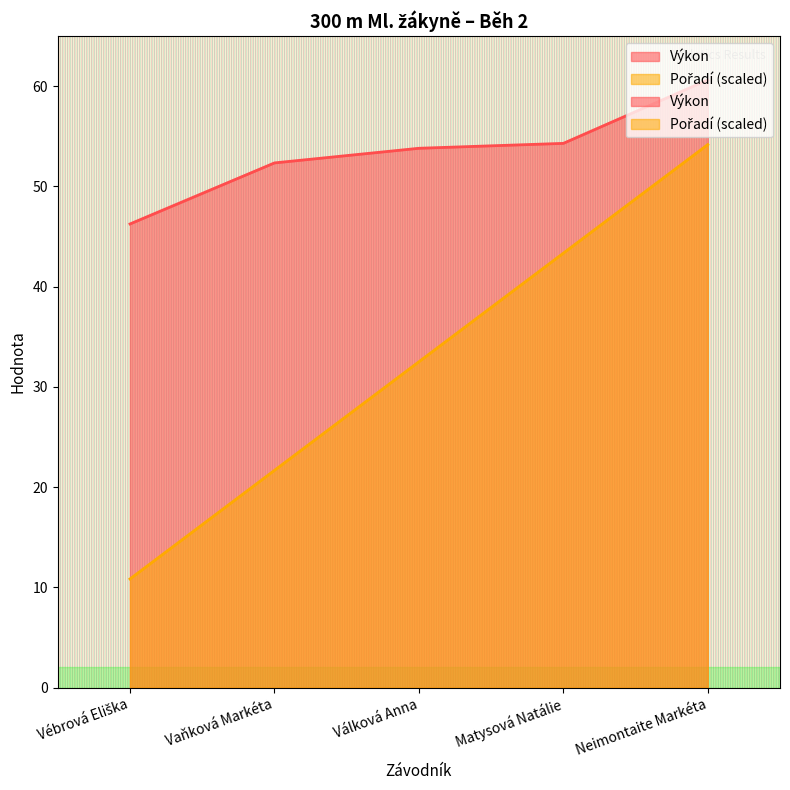

At which category does the chart reach its peak across all series?

Neimontaite Markéta